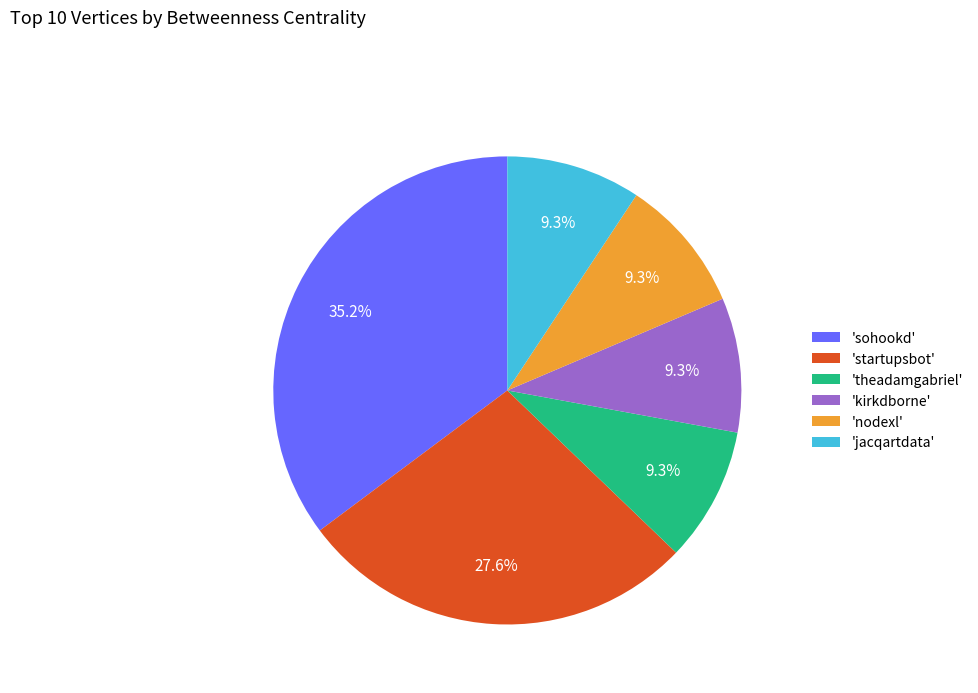

To the nearest percent, what is the difference between the largest and smallest slice percentages?

26%